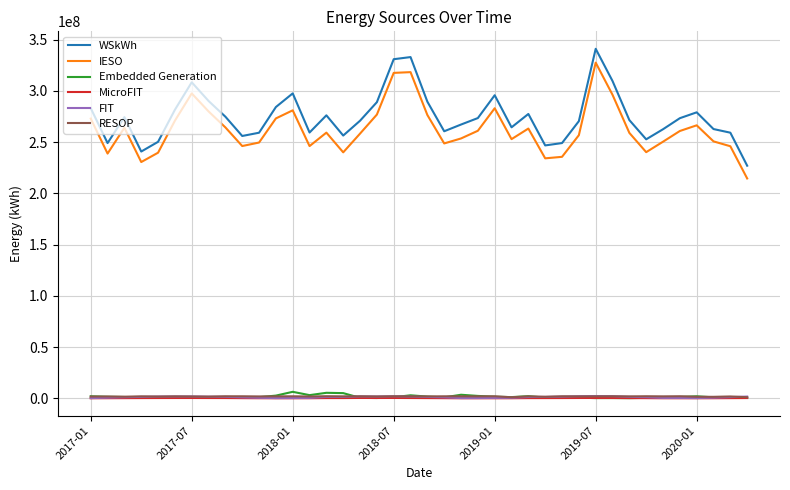

True or false: FIT and IESO cross at least once.

False